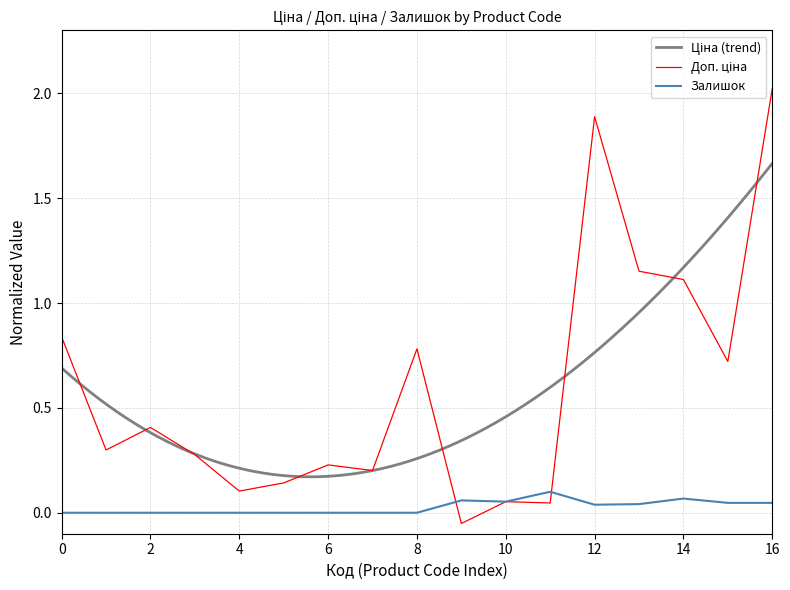

At how many categories does at least one series exceed 1?

4